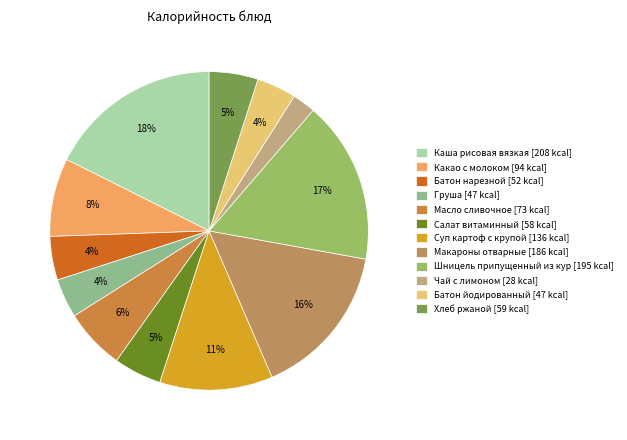

Count the number of slices in the pie.

12